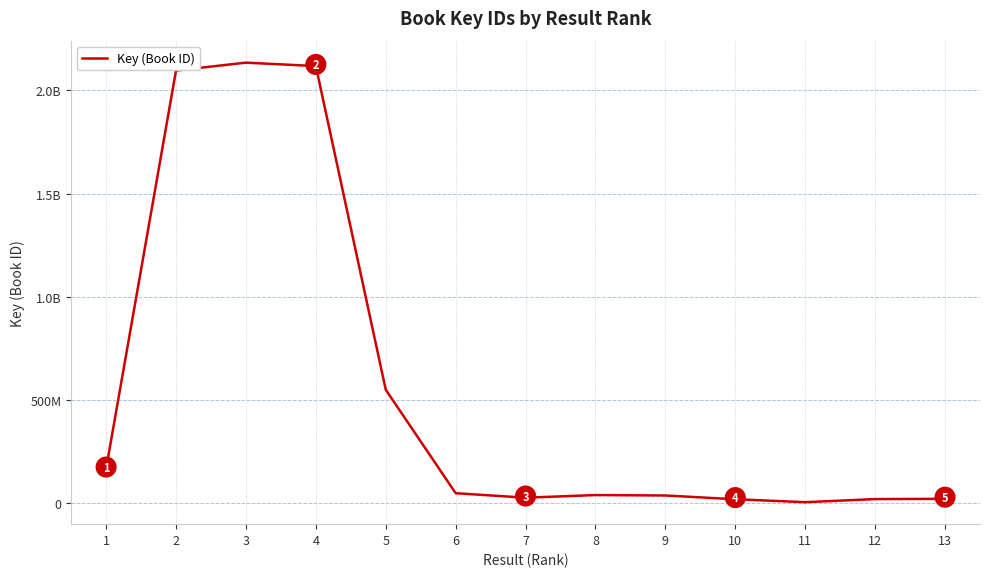

Approximately how many times larger is the value at 7 compared to 13?

1.3